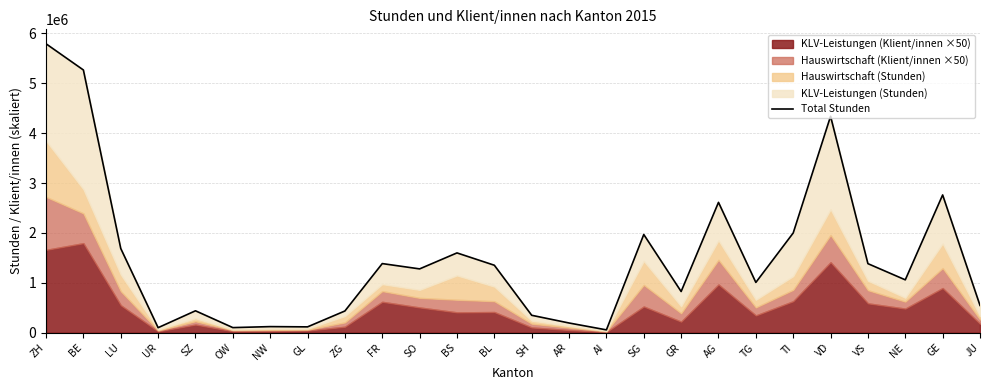

Reading left to right, transcribe all the data shown in this chart.

5792020	5266775	1688806	101139	439516	102496	122527	117330	435666	1385798	1279492	1599889	1352608	349456	194855	57055	1968652	826168	2613192	1008123	1999423	4338684	1384439	1060145	2762013	547485